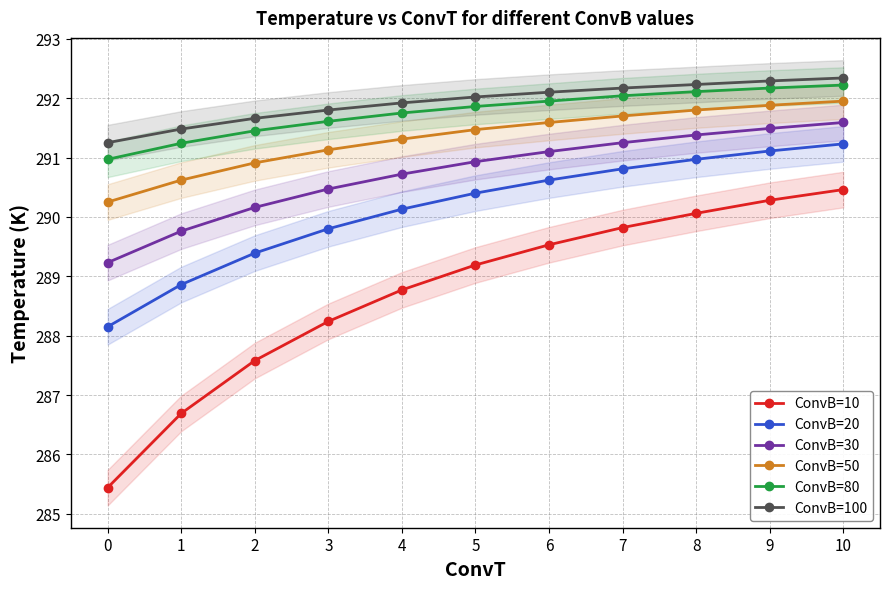

At which category is the sum across all series the highest?

10